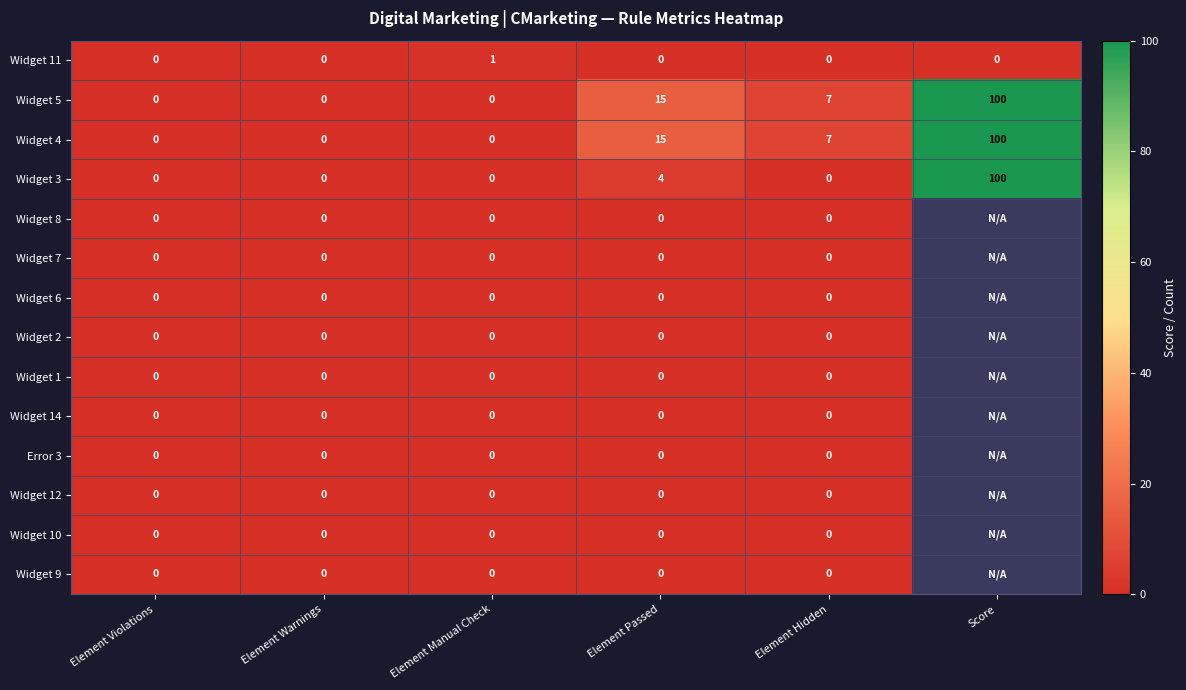

What is the total value across all series at Element Manual Check?

1